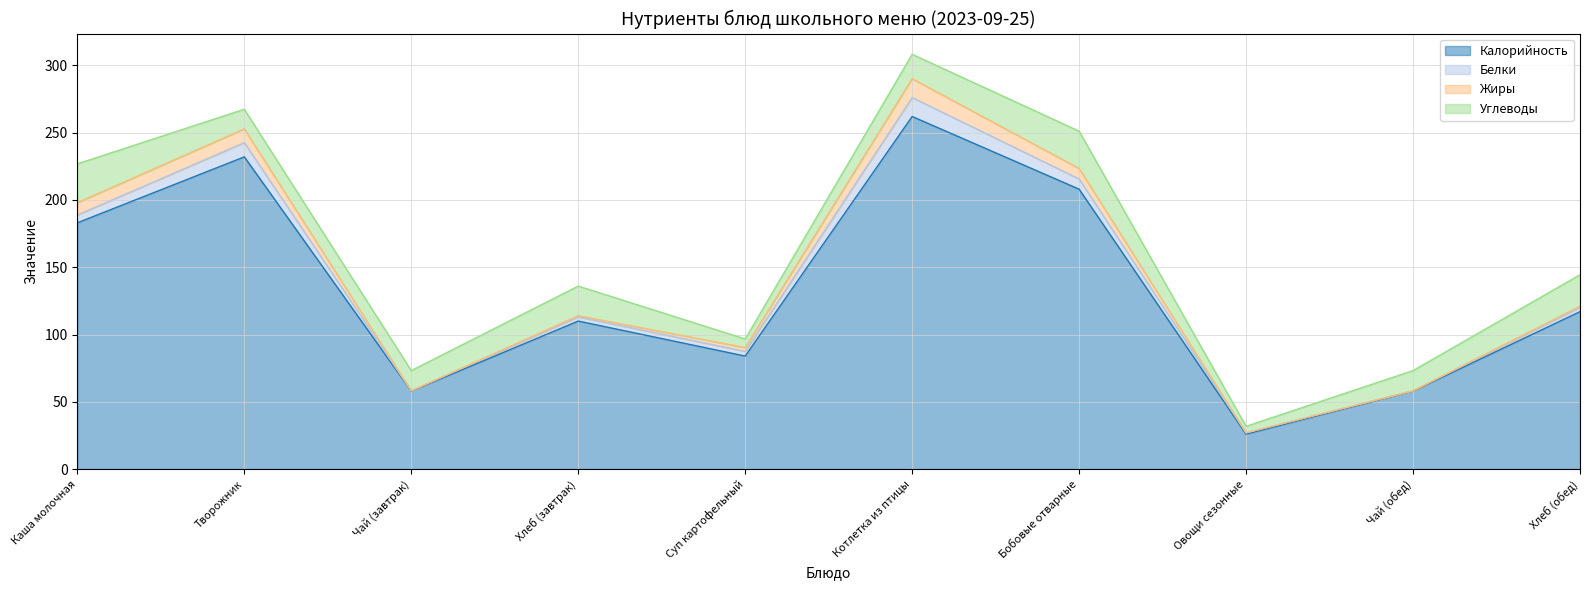

What are all the series names shown in the legend?

Калорийность, Белки, Жиры, Углеводы